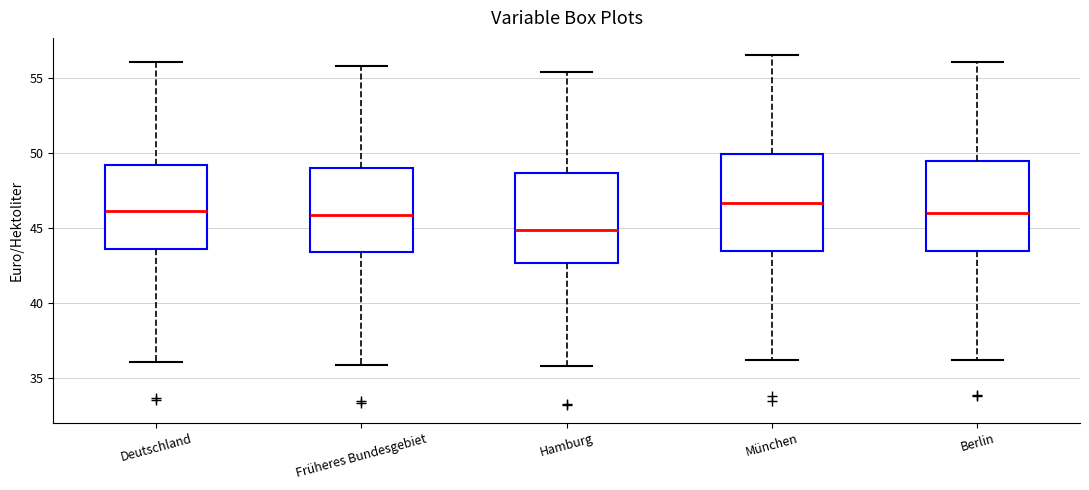

Reading left to right, transcribe this box plot: for each box, give where its median line is, the range the box spans, and where its two whiskers end, as read against the y-axis. The values are not printed on the chart, so give them approximately, as read against the axis.

Deutschland: median 46.0, box 43.5 to 49.0, whiskers 36.0 to 56.0
Früheres Bundesgebiet: median 46.0, box 43.5 to 49.0, whiskers 36.0 to 56.0
Hamburg: median 45.0, box 42.5 to 48.5, whiskers 36.0 to 55.5
München: median 46.5, box 43.5 to 50.0, whiskers 36.5 to 56.5
Berlin: median 46.0, box 43.5 to 49.5, whiskers 36.0 to 56.0